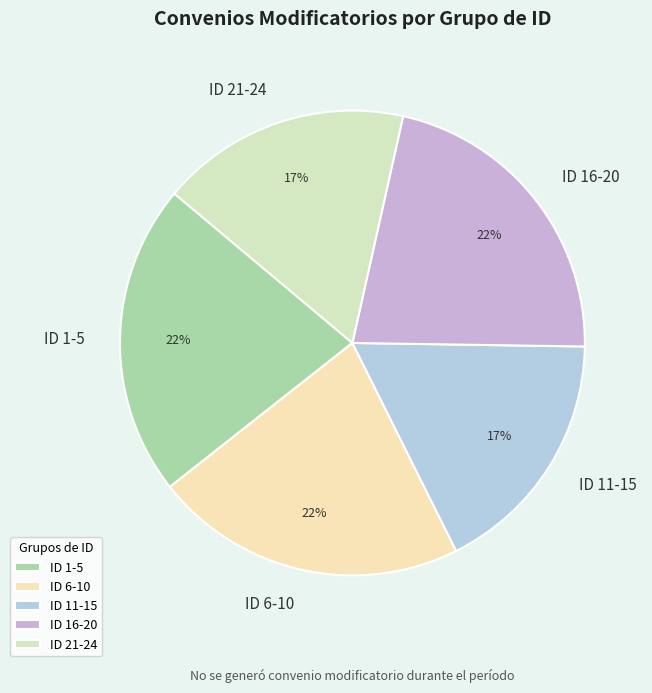

Count the number of slices in the pie.

5